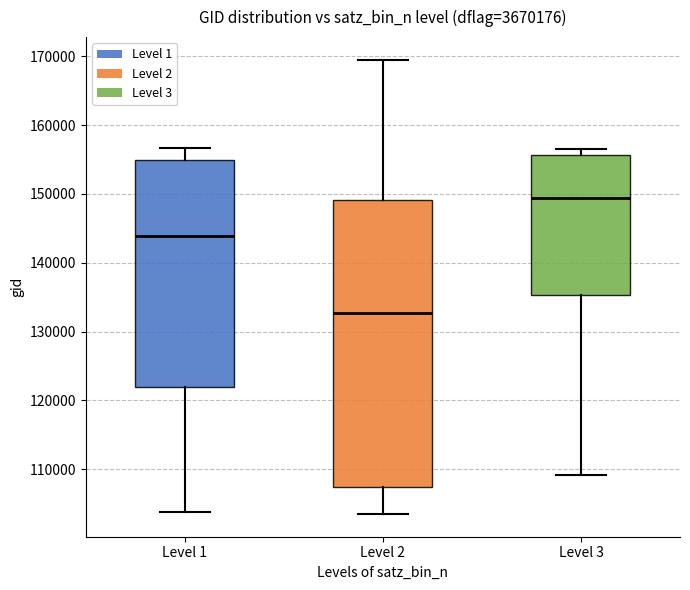

Reading left to right, read every box against the y-axis: the position of its median line, the range the box covers, and the ends of its whiskers. The values are not printed on the chart, so give them approximately, as read against the axis.

Level 1: median 144000, box 122000 to 155000, whiskers 104000 to 157000
Level 2: median 133000, box 107000 to 149000, whiskers 103000 to 169000
Level 3: median 149000, box 135000 to 156000, whiskers 109000 to 157000